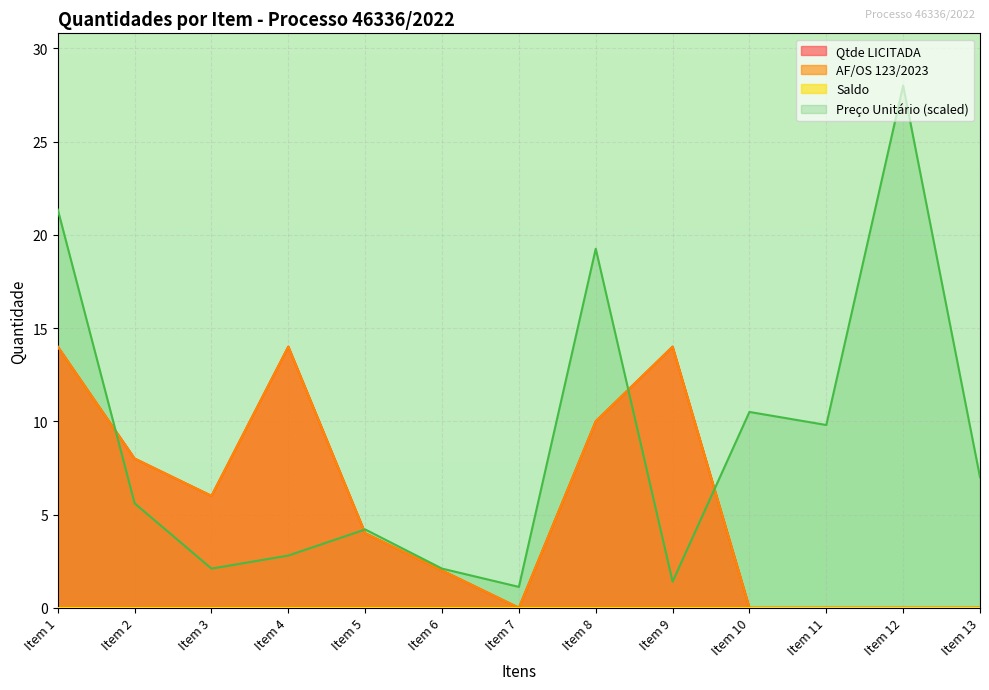

Where is the first local minimum for Qtde LICITADA?

Item 3